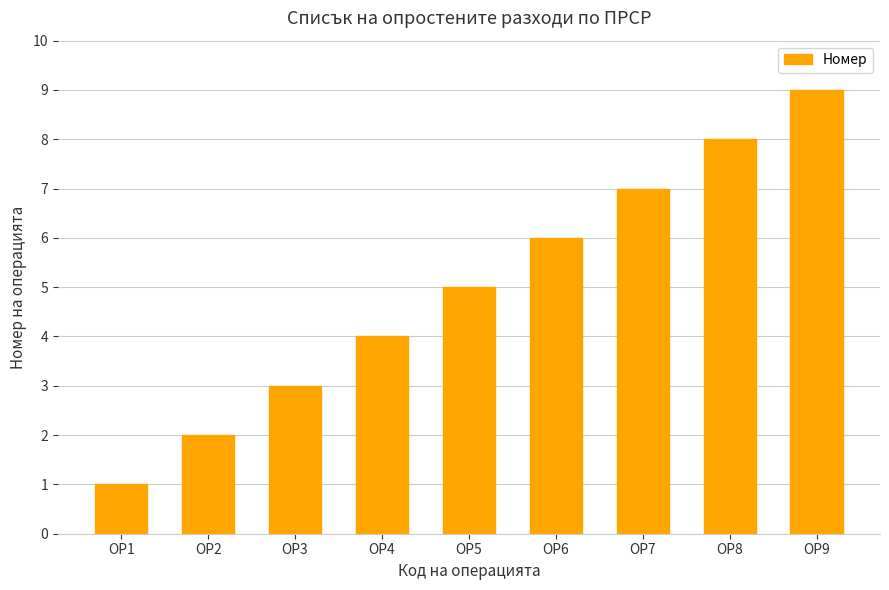

The chart shows a value of 1 at ОР3. True or false?

False